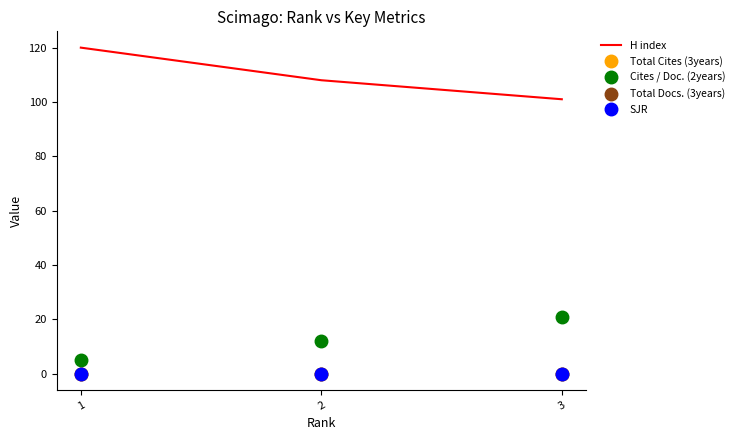

What are all the series names shown in the legend?

H index, Total Cites (3years), Cites / Doc. (2years), Total Docs. (3years), SJR